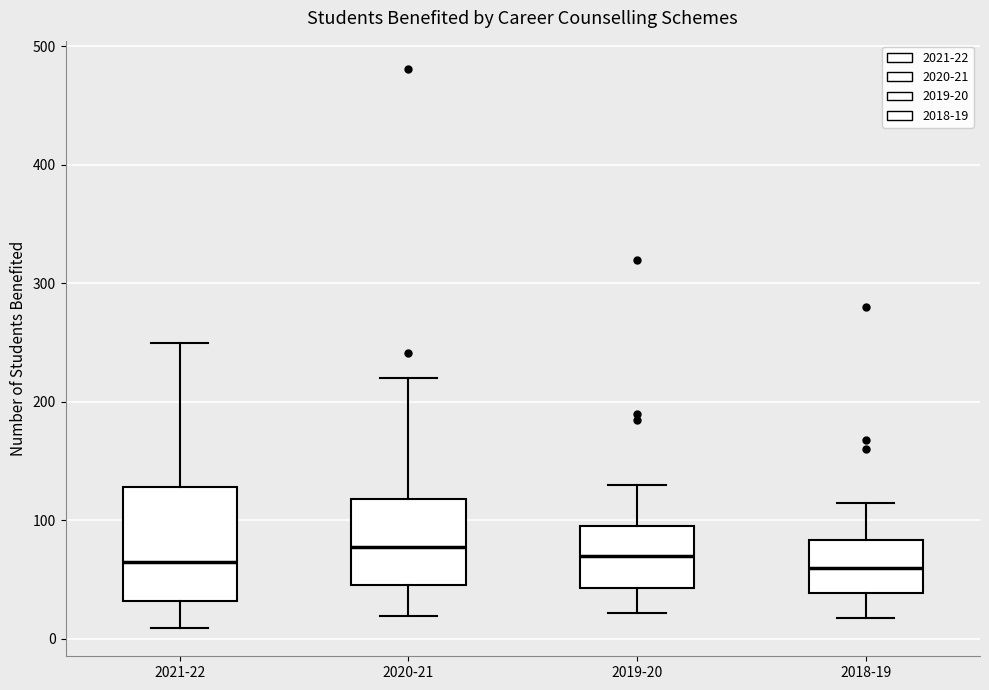

Comparing the boxes themselves (not the whiskers), which one is the tallest?

2021-22